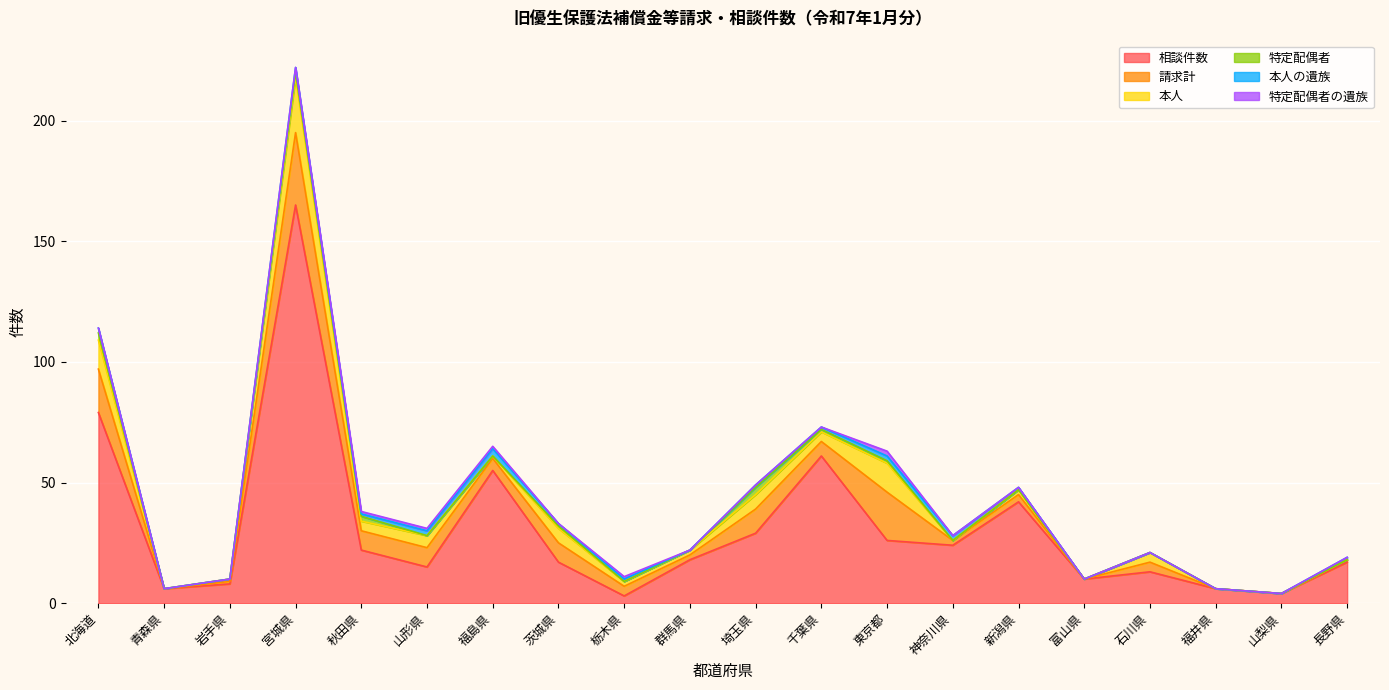

What is the sum of all 請求計 values?

130